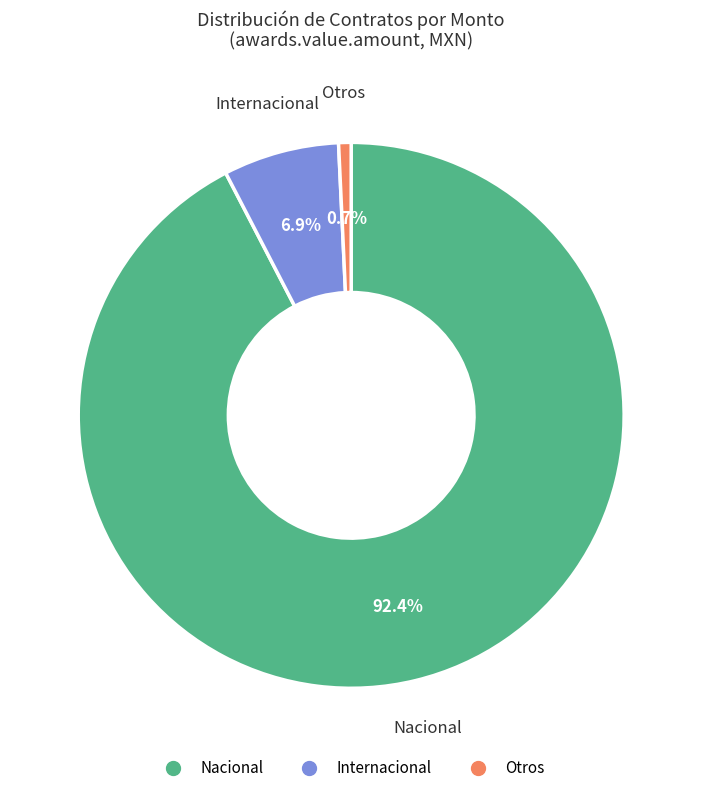

Does any single category account for the majority?

Yes